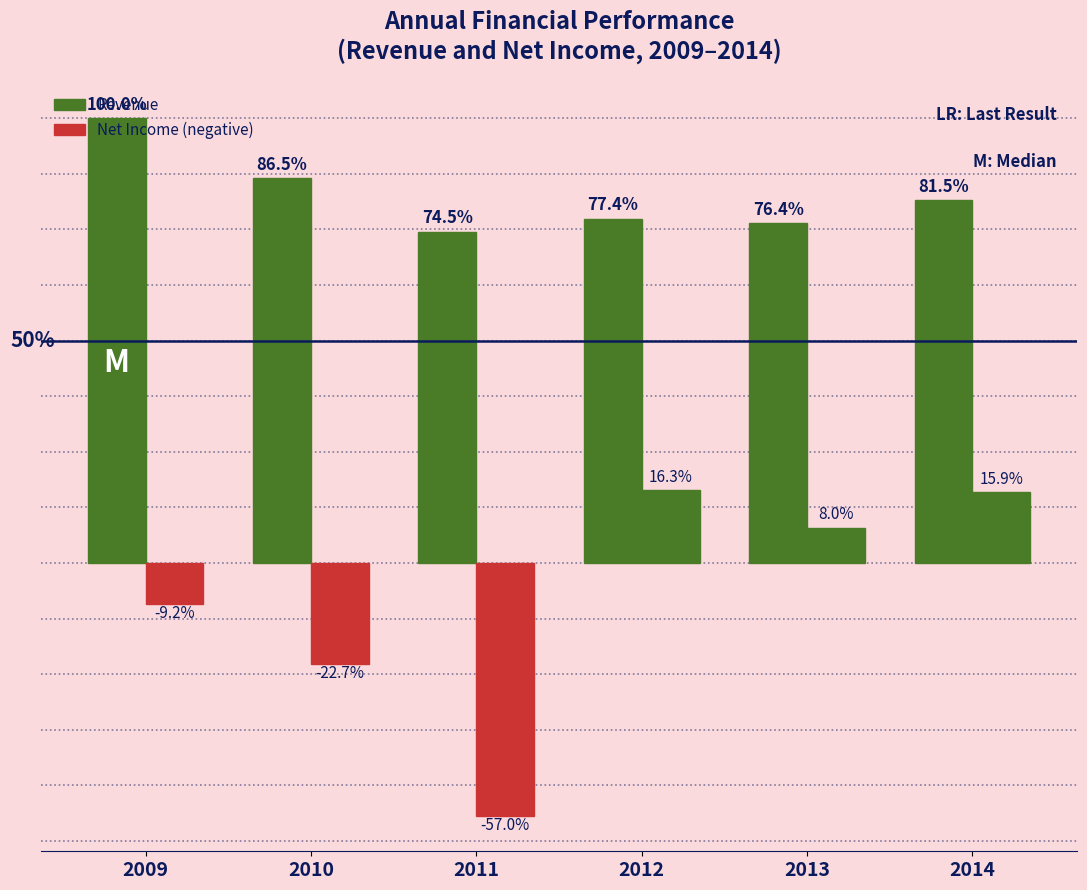

Are the bars horizontal?

No